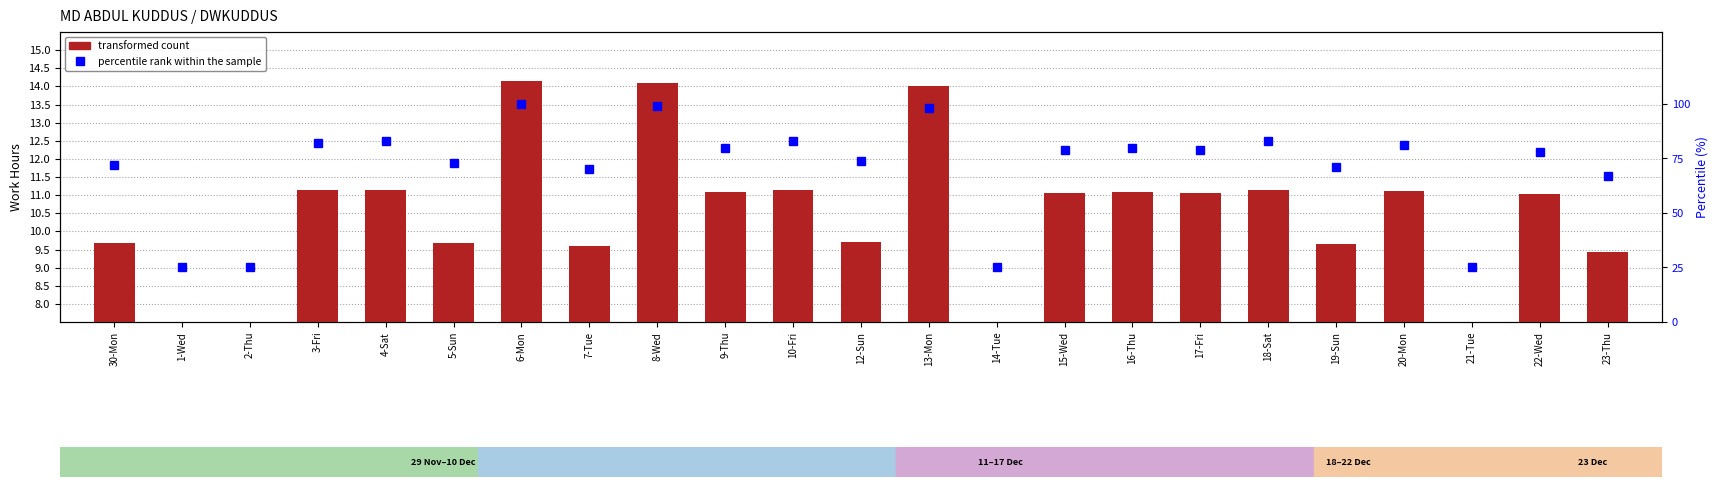

What is the difference between the transformed count values at 21-Tue and 19-Sun?

9.6